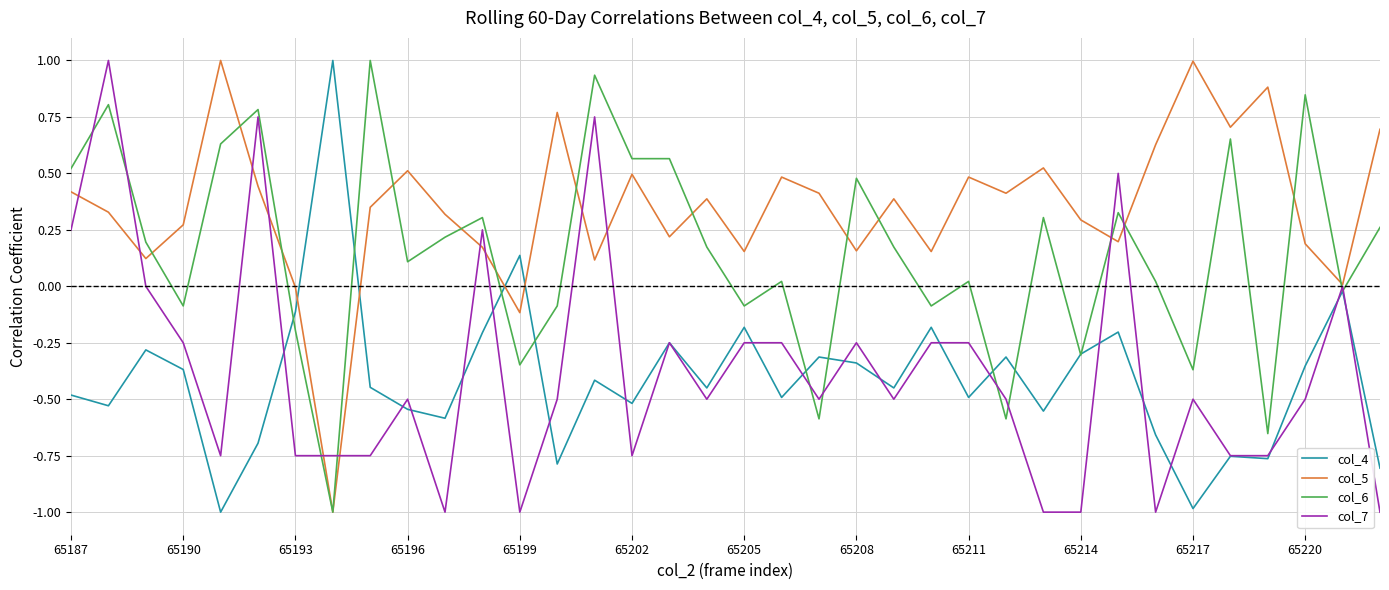

Which series has the largest total across all categories?

col_5